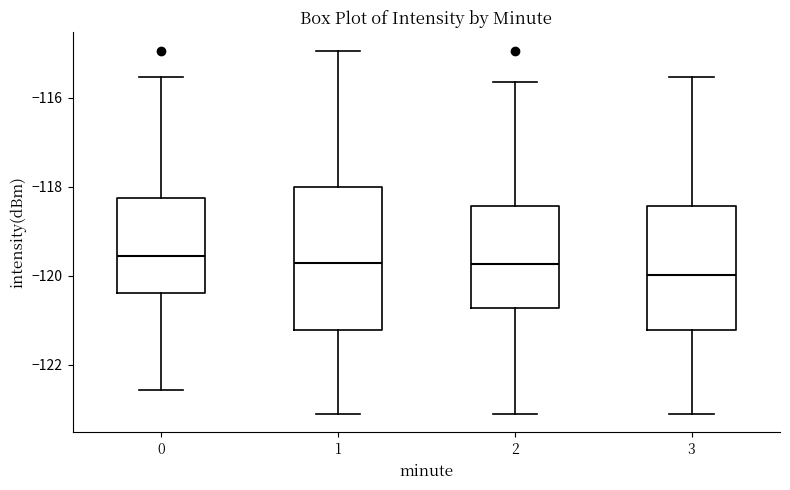

Which box's median line is the lowest?

3